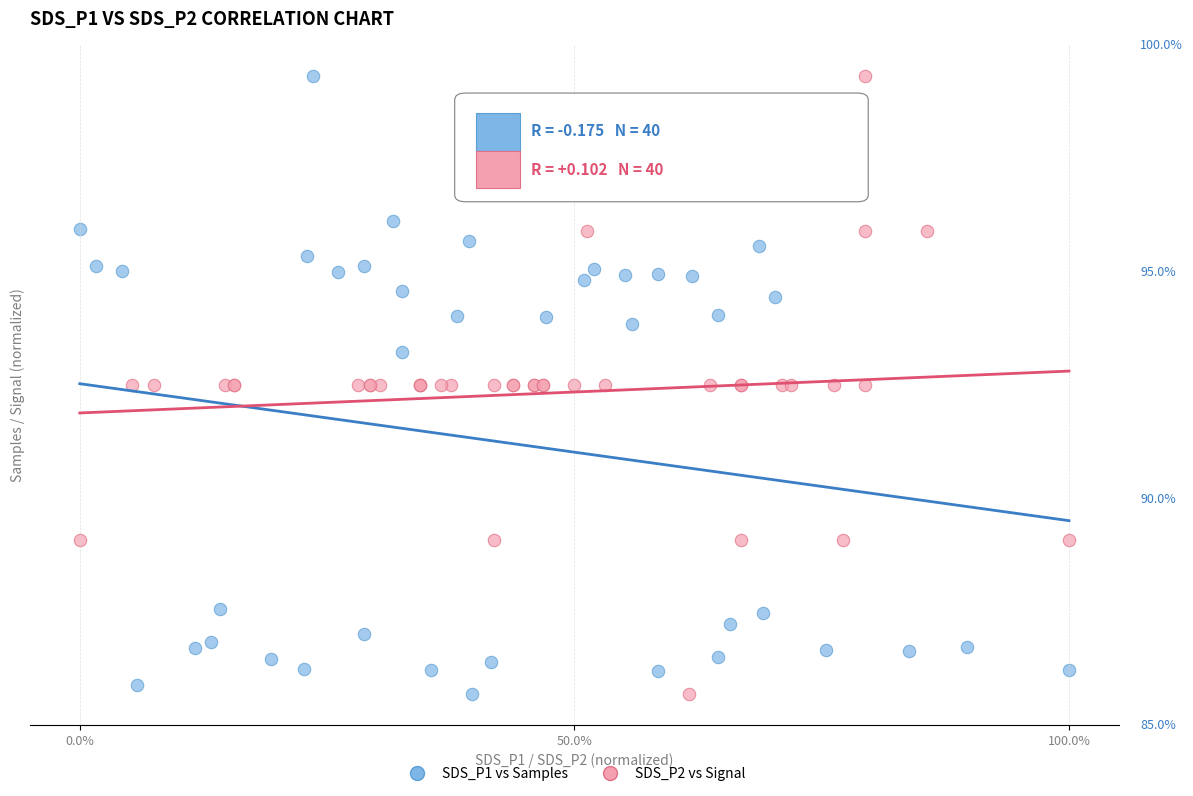

What are all the series names shown in the legend?

SDS_P1 vs Samples, SDS_P2 vs Signal